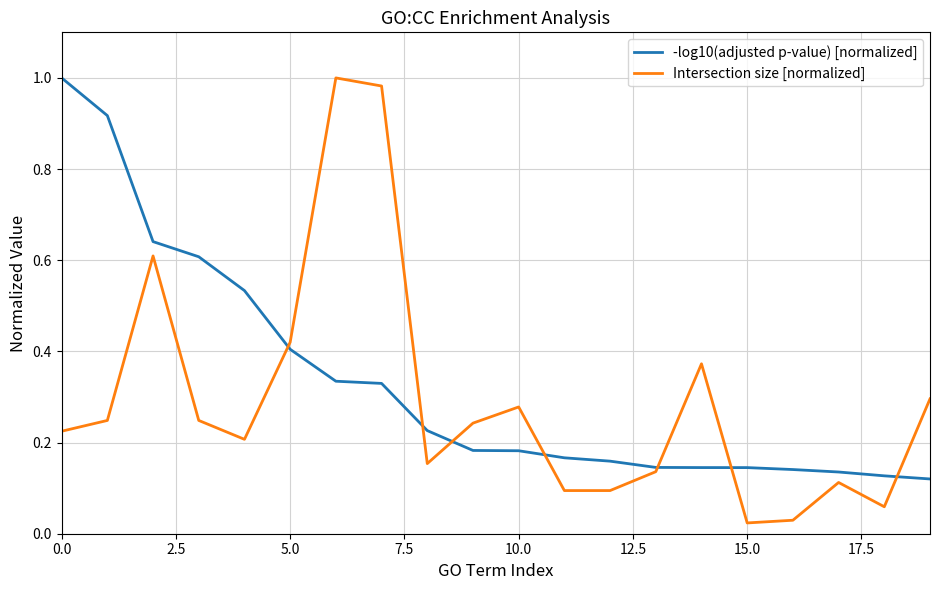

Which series has the widest spread of values?

Intersection size [normalized]